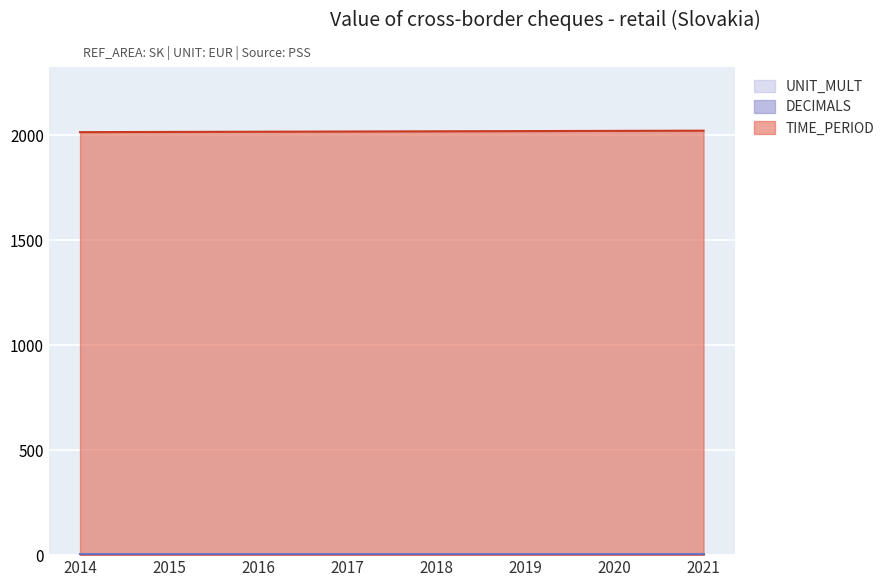

What is the approximate value of TIME_PERIOD at 2020?

2020